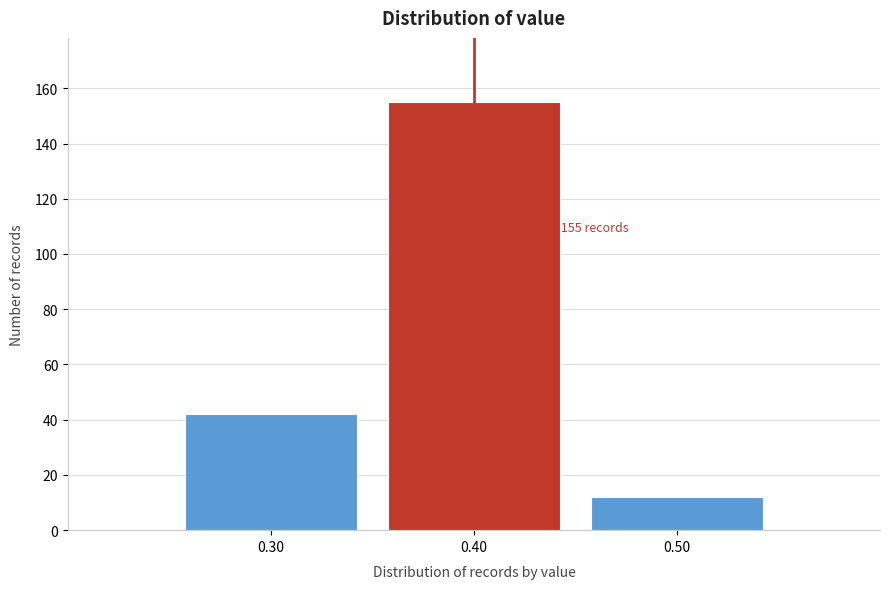

Over which range of the x-axis is the bar tallest?

0.35 to 0.45